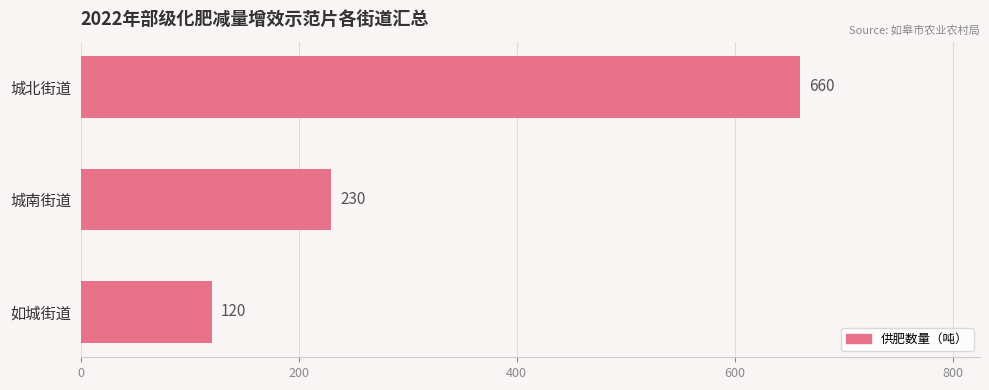

Reading bottom to top, transcribe all the data shown in this chart.

如城街道=120	城南街道=230	城北街道=660